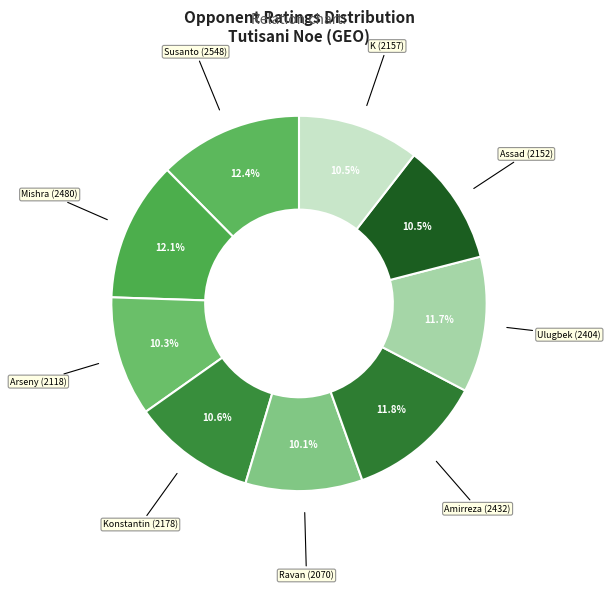

Is there any slice that represents more than half of the pie?

No